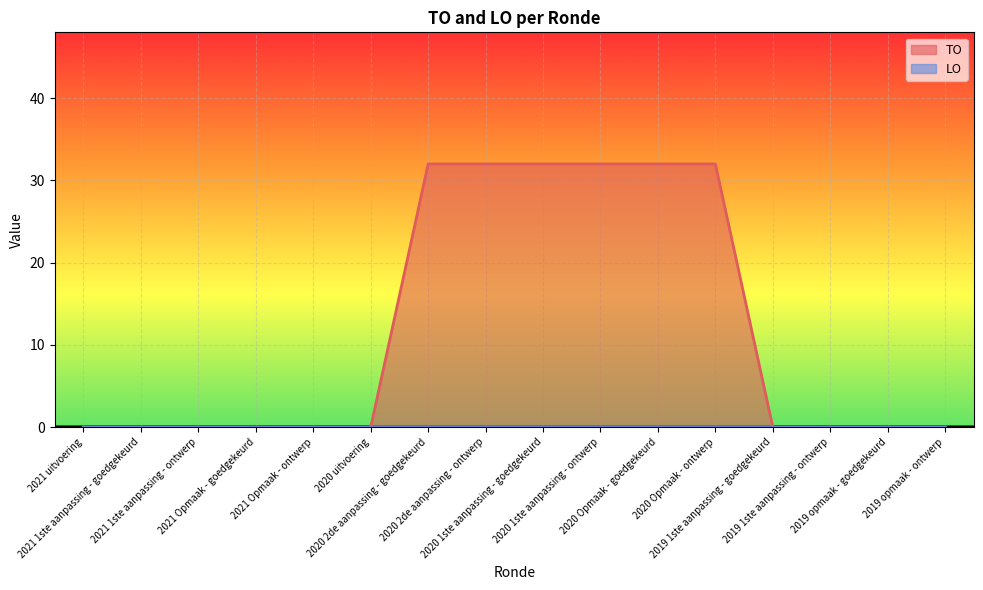

What is the difference between the maximum and minimum values?

32